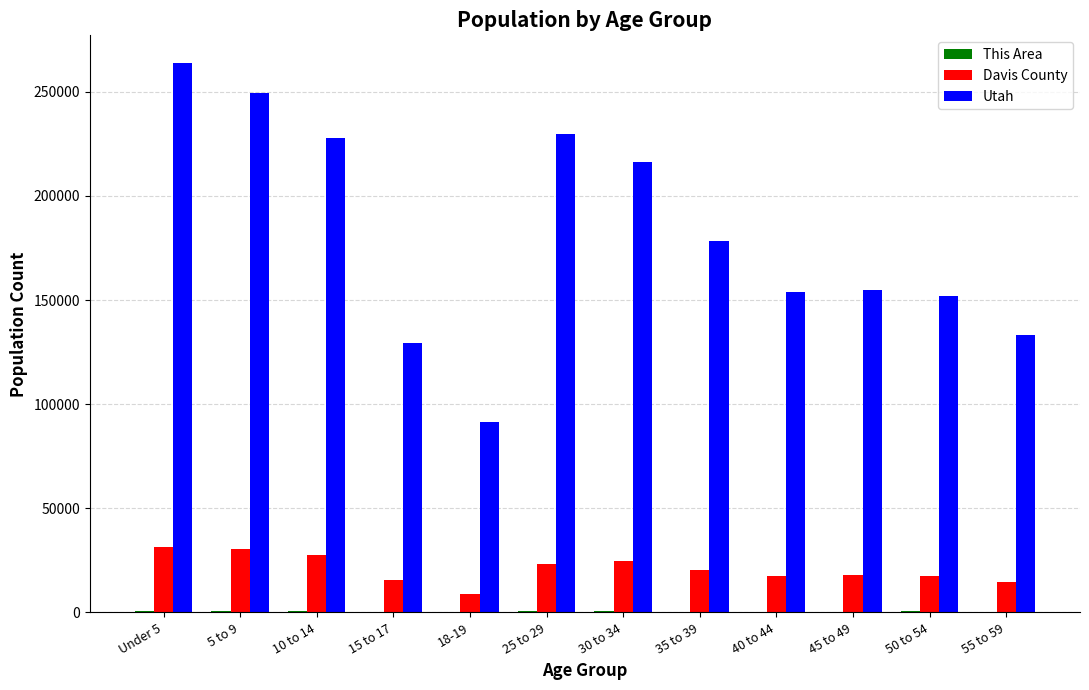

What is the sum of all Davis County values?

250151